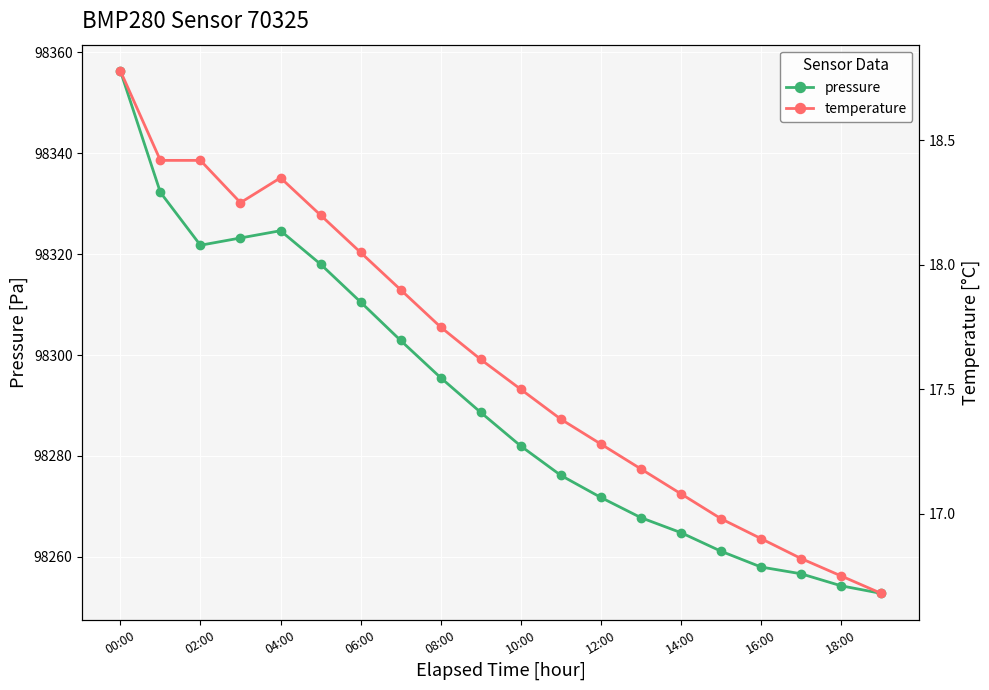

Is it true that pressure equals 98295.5 at 08:00?

True